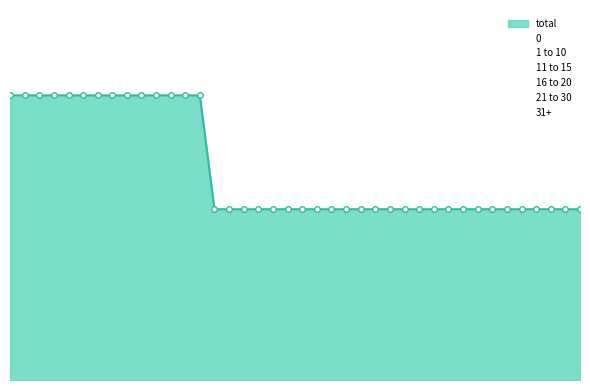

How many 11 to 15 values are between 0 and 1?

40